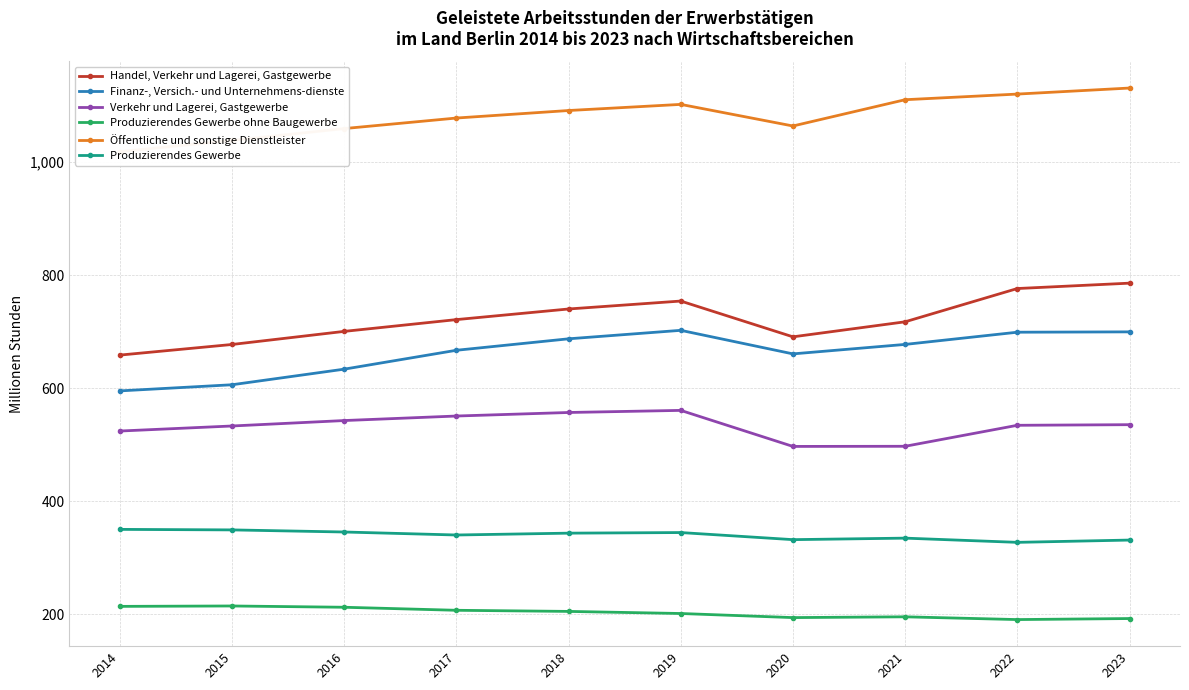

Rank the categories by Handel, Verkehr und Lagerei, Gastgewerbe value from highest to lowest.

2023, 2022, 2019, 2018, 2017, 2021, 2016, 2020, 2015, 2014